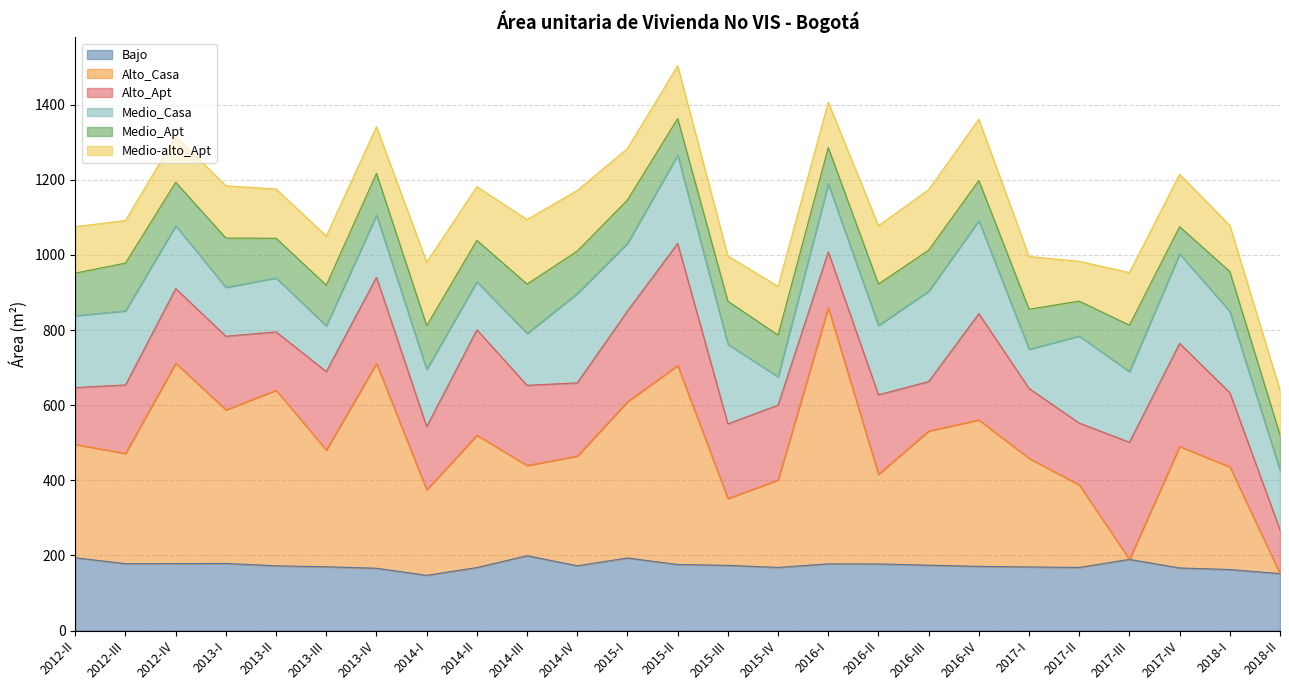

How many series are shown in this chart?

6